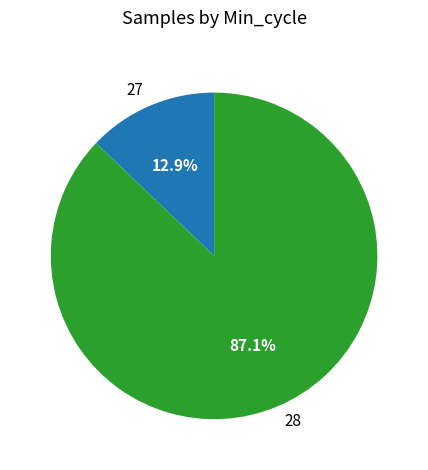

To the nearest percent, what is the average slice percentage?

50%